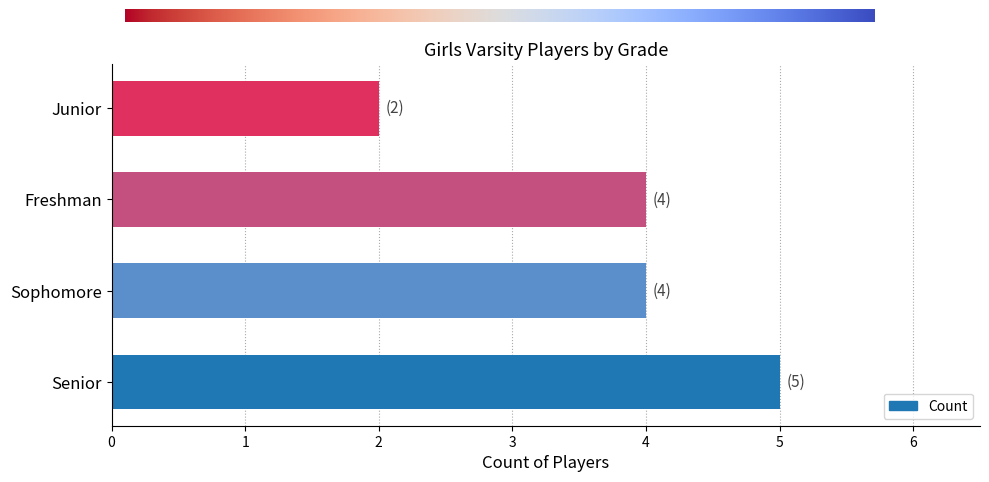

At which category does the chart reach its peak across all series?

Senior